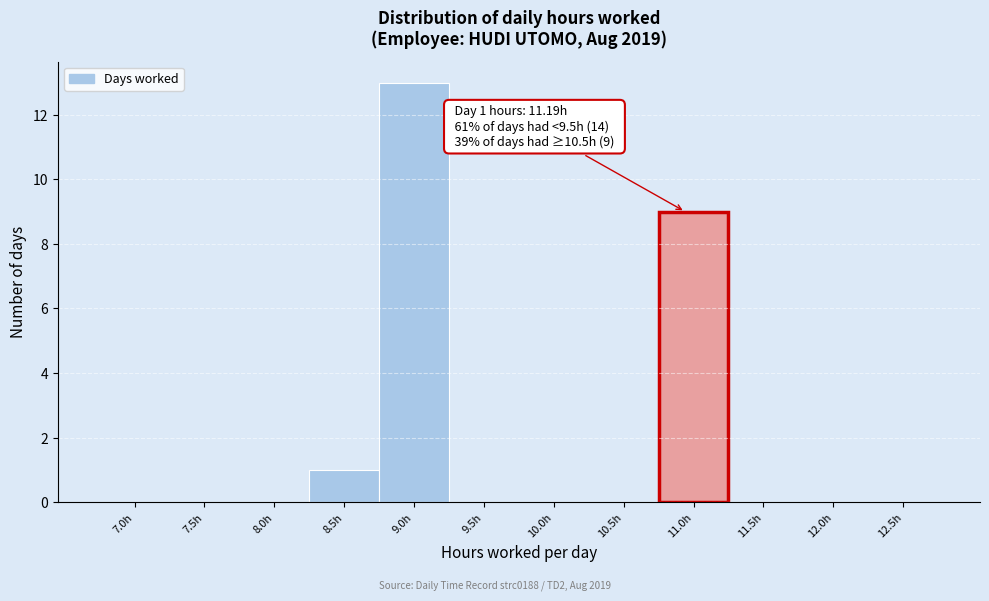

Reading right to left, transcribe all the data shown in this chart.

12.5h=0	12.0h=0	11.5h=0	11.0h=9	10.5h=0	10.0h=0	9.5h=0	9.0h=13	8.5h=1	8.0h=0	7.5h=0	7.0h=0